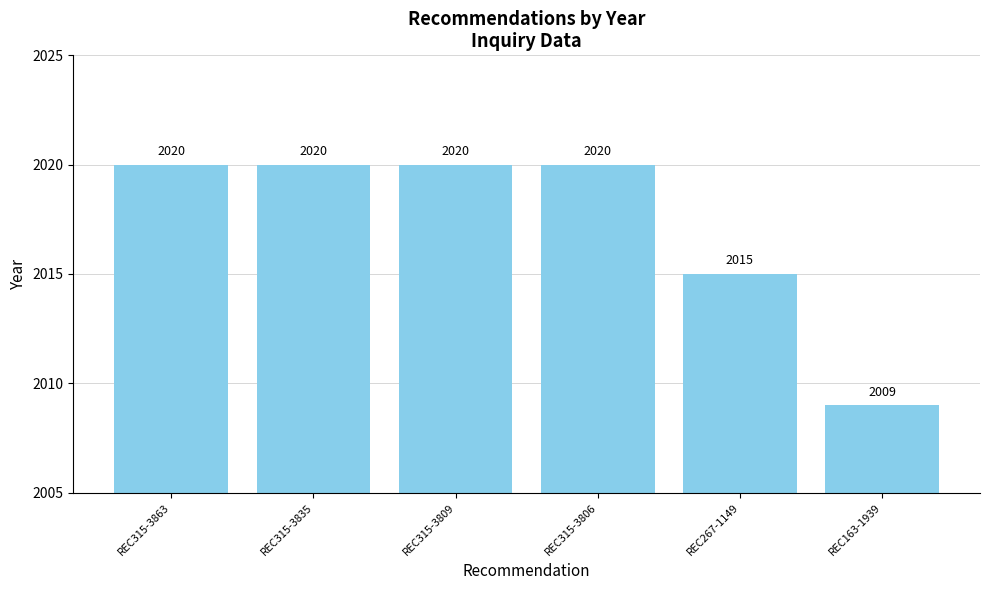

The chart shows a value of 3340 at REC315-3806. True or false?

False